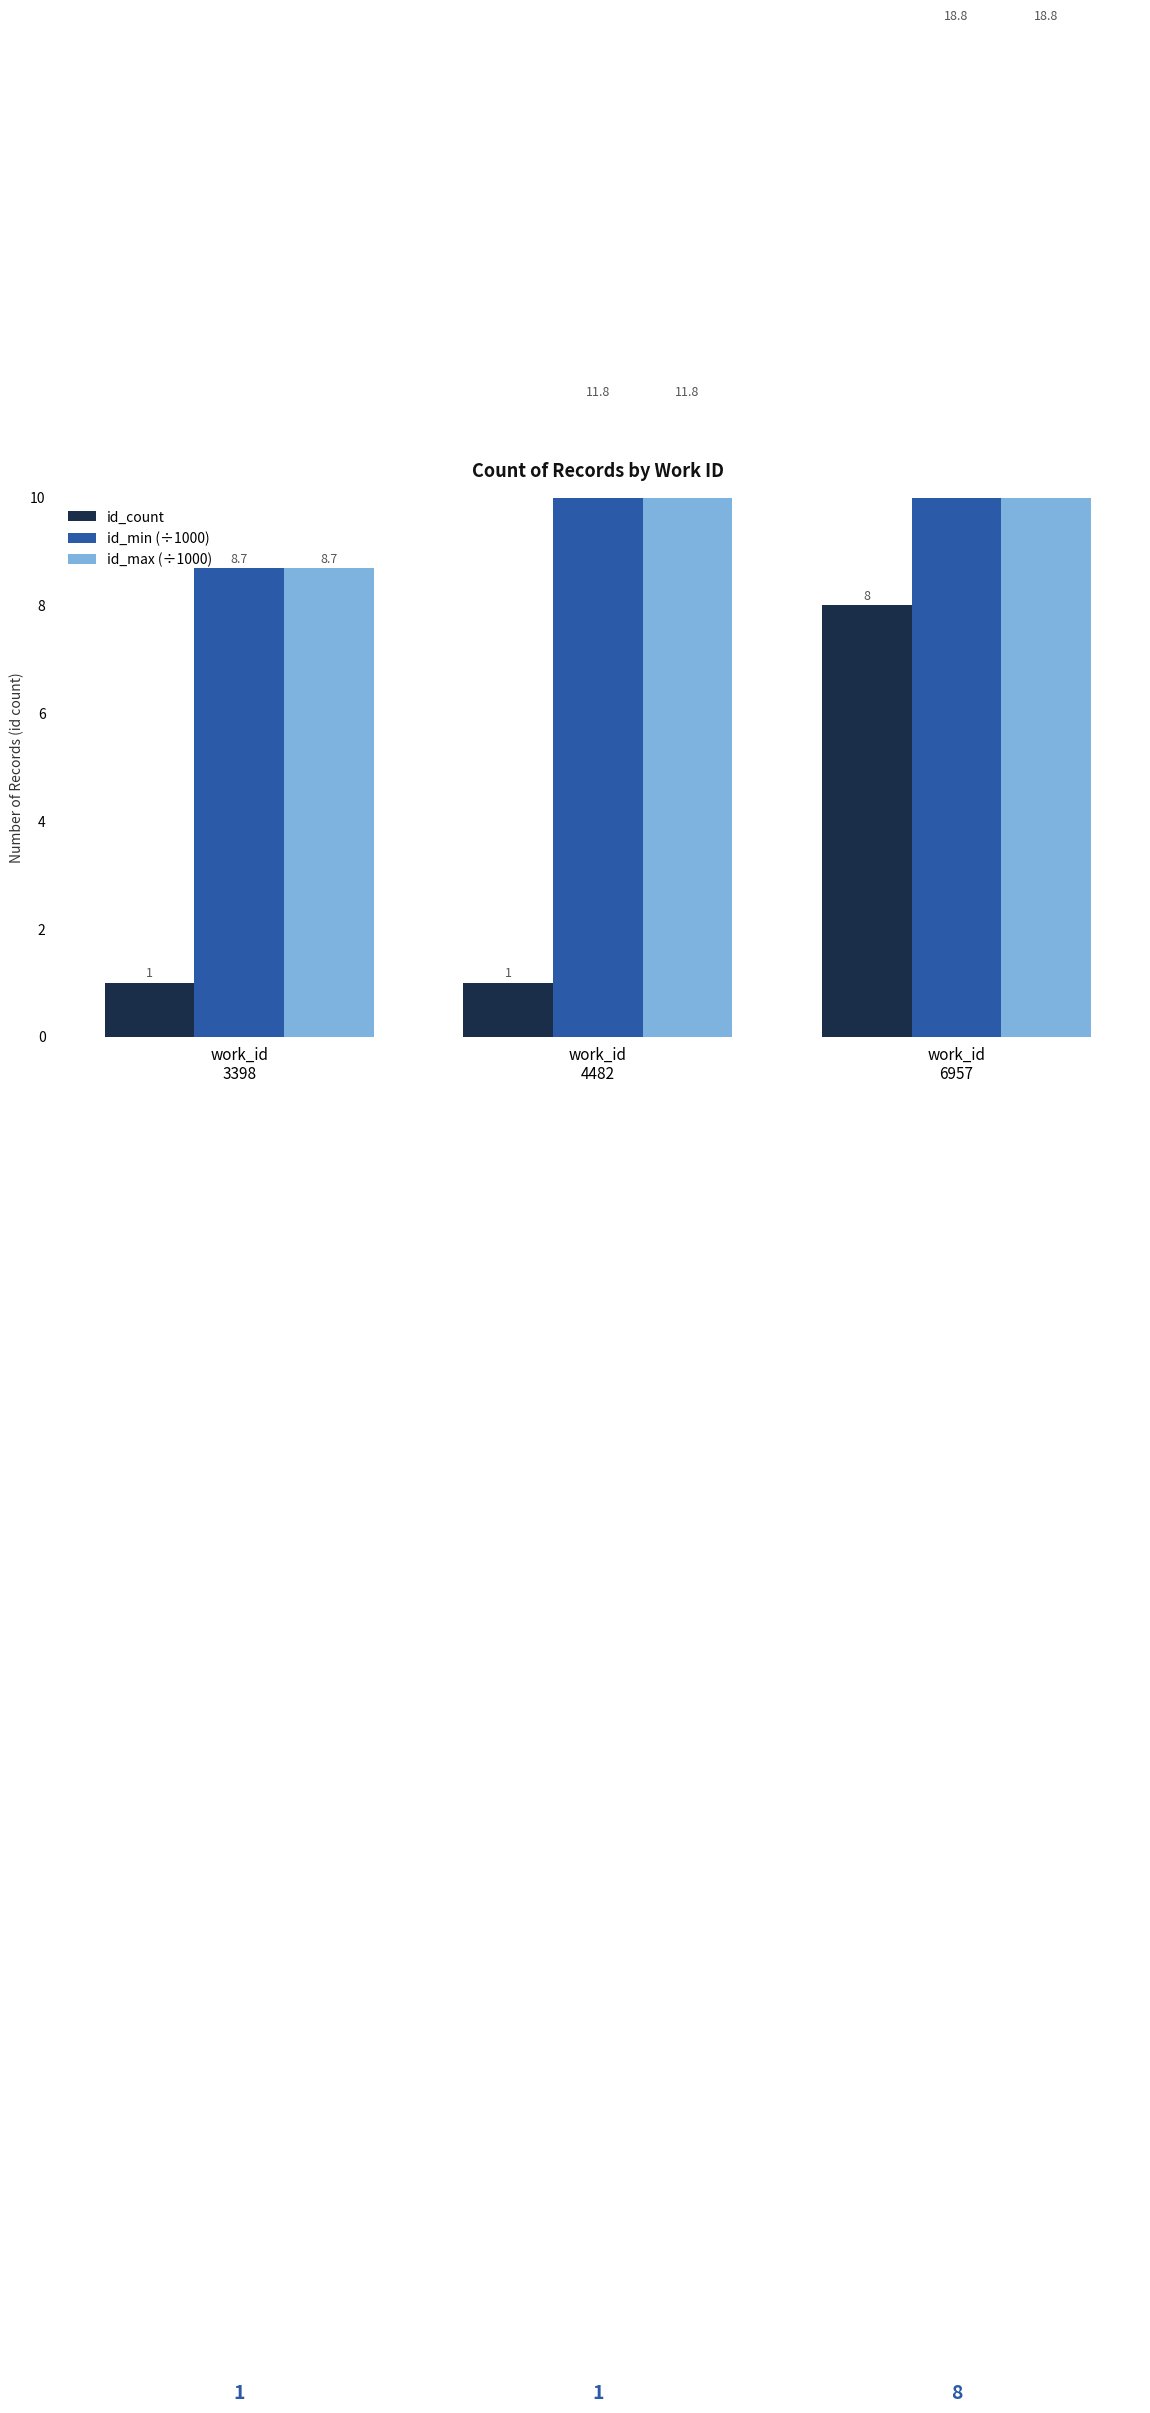

Is it true that id_min (÷1000) equals 4.5 at work_id
3398?

False